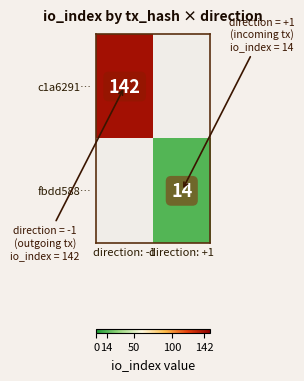

The c1a6291… series shows 142 at direction: -1. True or false?

True